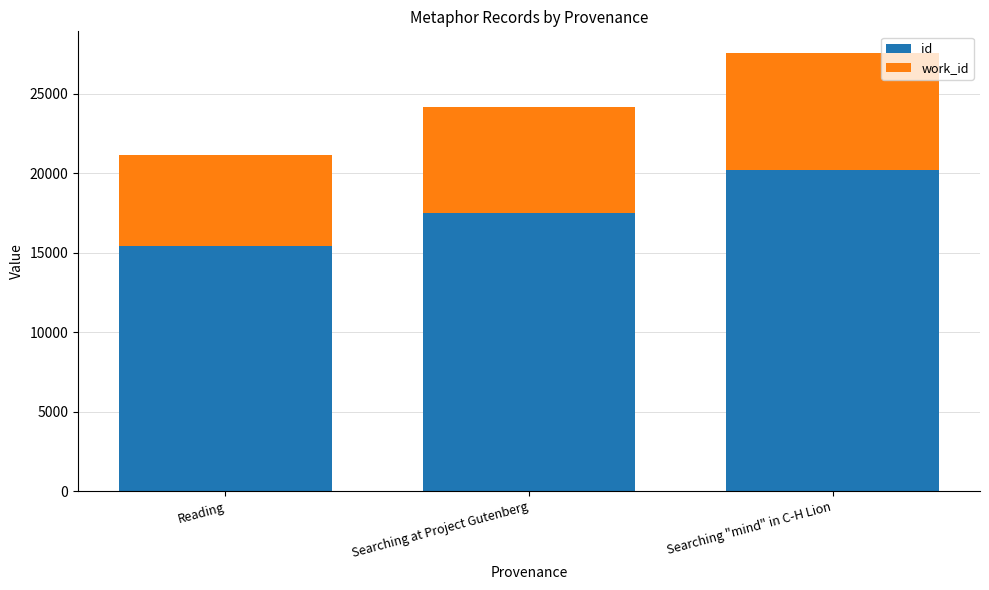

What value does the id series have at Searching "mind" in C-H Lion, to the nearest 100?

20200